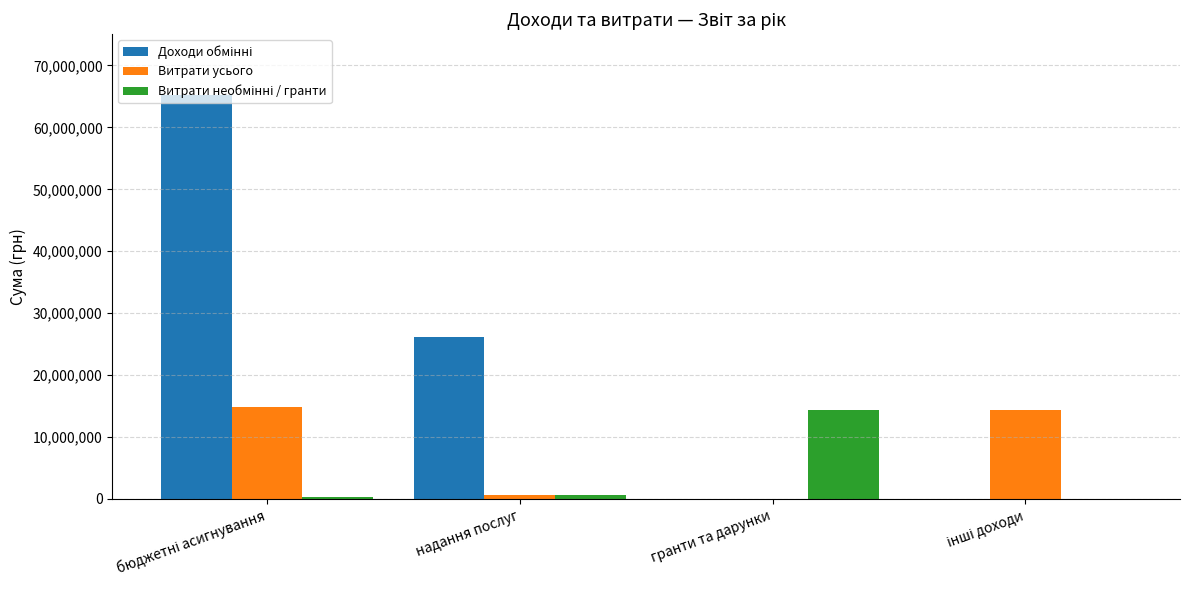

Reading right to left, extract all data points from this chart.

Доходи обмінні: інші доходи=34398	гранти та дарунки=7824	надання послуг=26202060	бюджетні асигнування=65252399
Витрати усього: інші доходи=14288765	гранти та дарунки=21896	надання послуг=587834	бюджетні асигнування=14876599
Витрати необмінні / гранти: інші доходи=21896	гранти та дарунки=14288765	надання послуг=587834	бюджетні асигнування=332028